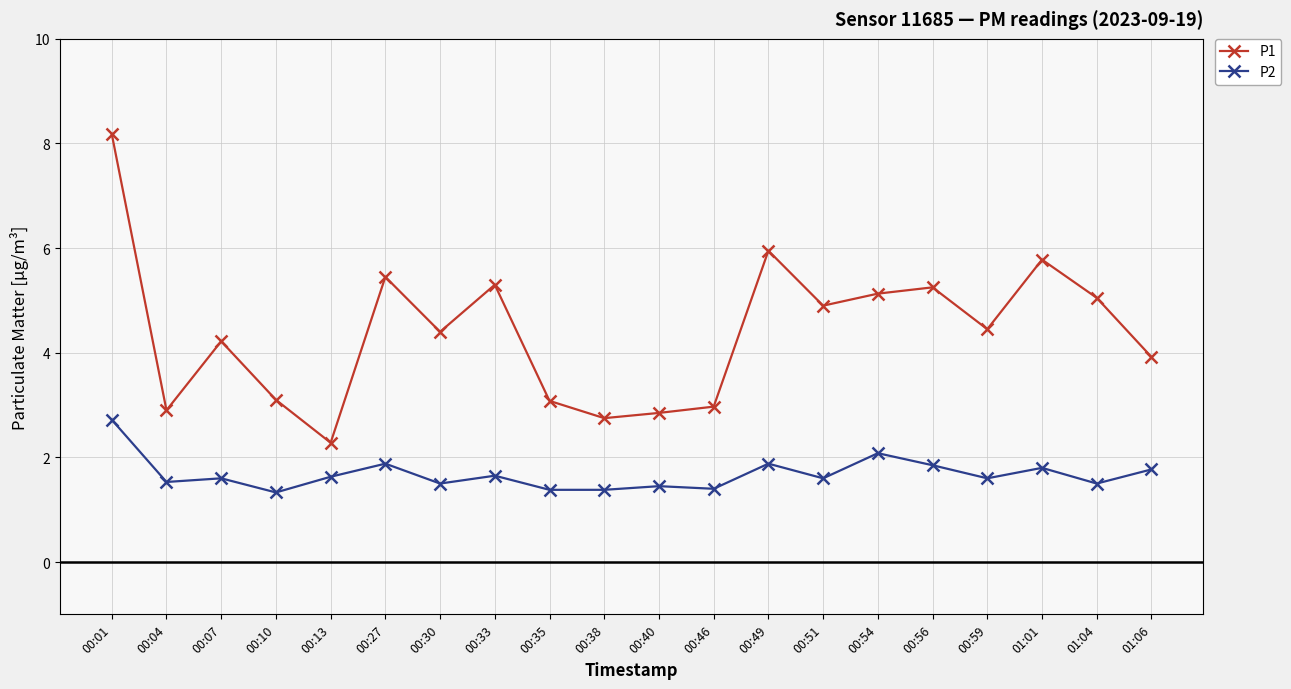

What is the label of the 13th point from the left?

00:49